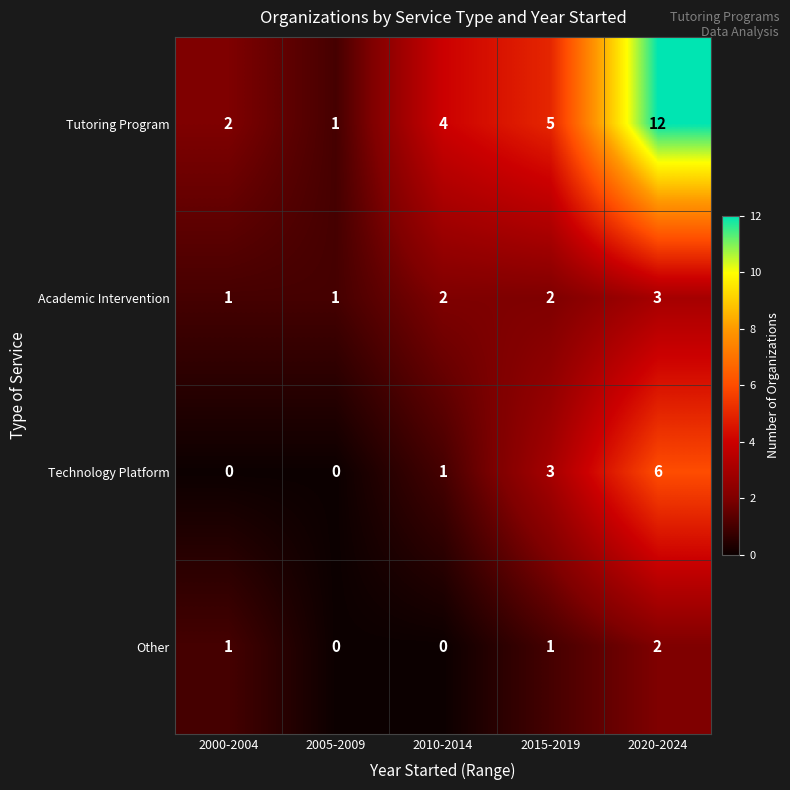

What is the total value across all series at 2005-2009?

2